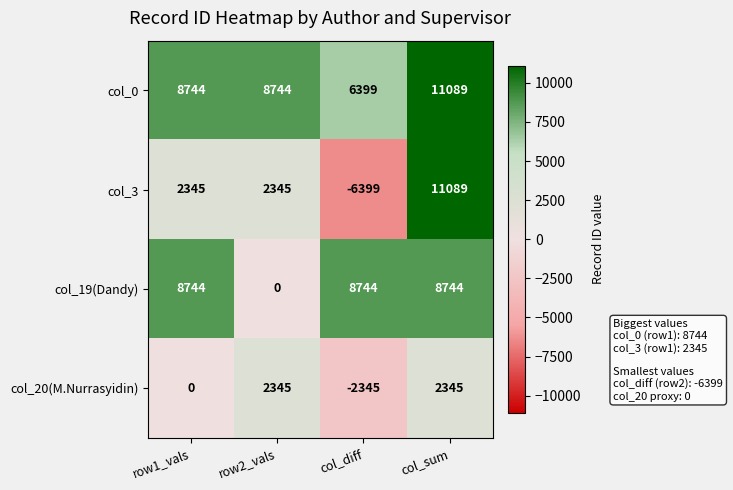

List the series in order of their overall mean, highest first.

col_0, col_19(Dandy), col_3, col_20(M.Nurrasyidin)